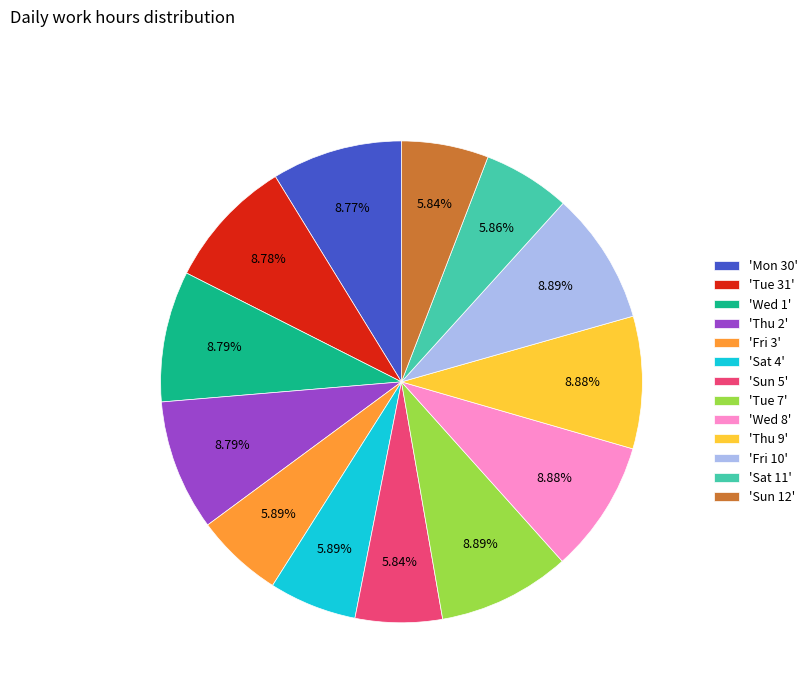

Is the sum of 'Mon 30' and 'Sat 11' greater than half?

No